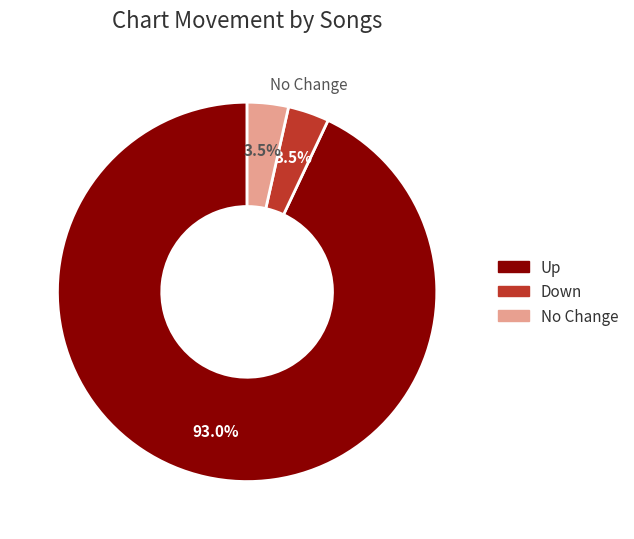

Do Up and Down together represent more than half of the pie?

Yes